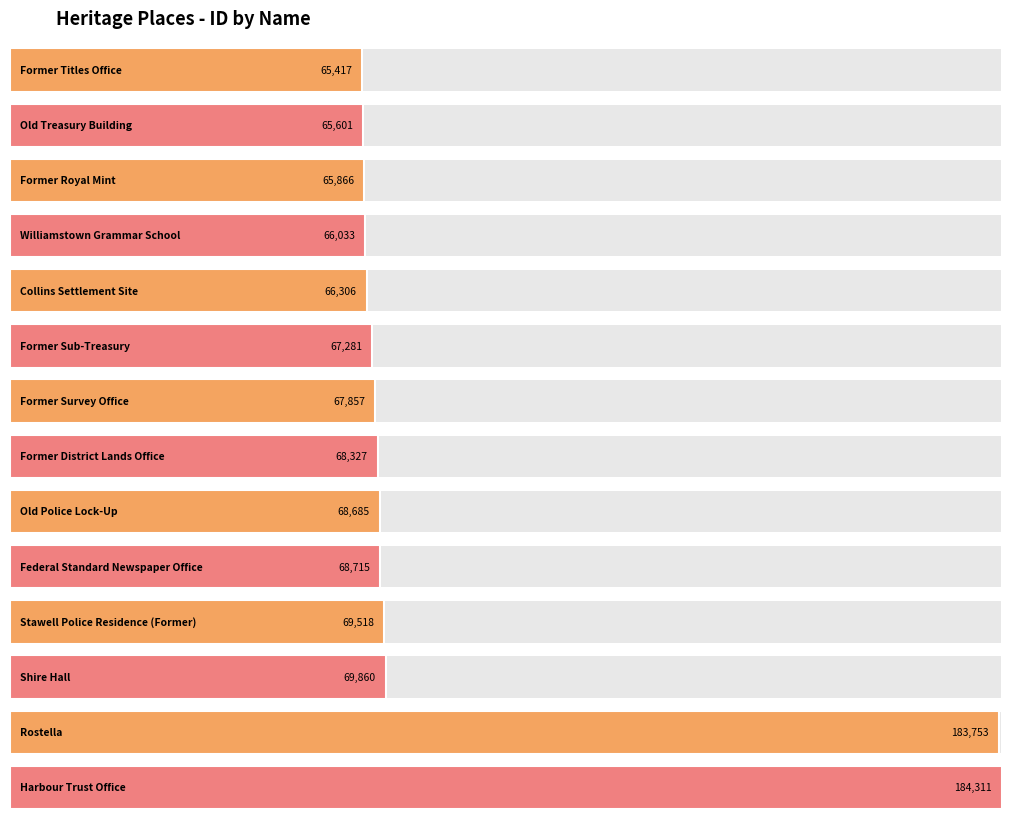

Which has a higher value, Old Treasury Building or Collins Settlement Site?

Collins Settlement Site